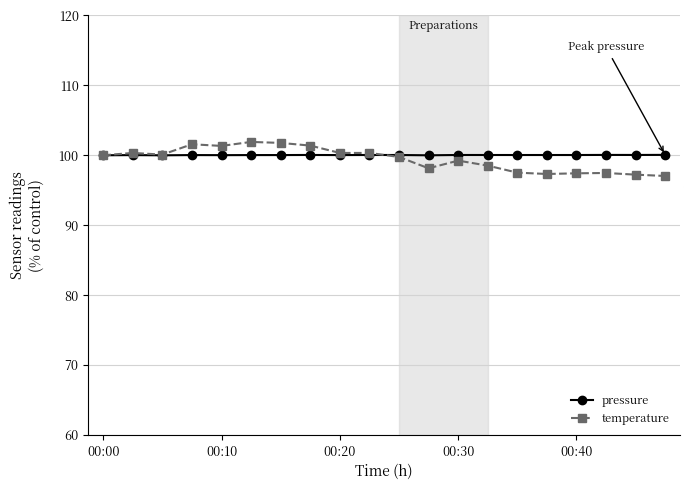

What is the sum of all pressure values?

2000.6